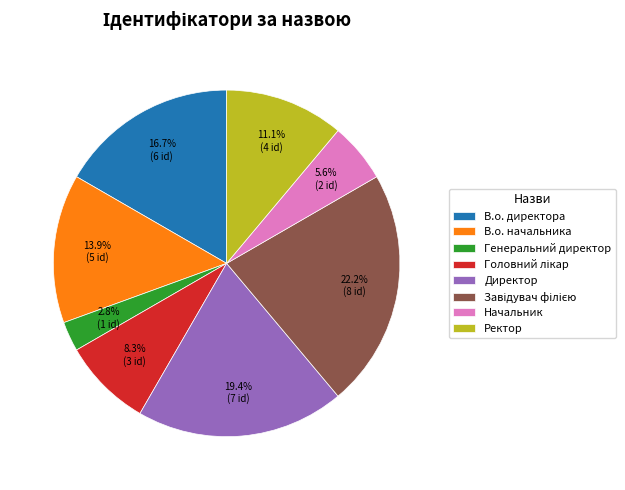

Which has a higher value, Ректор or Начальник?

Ректор